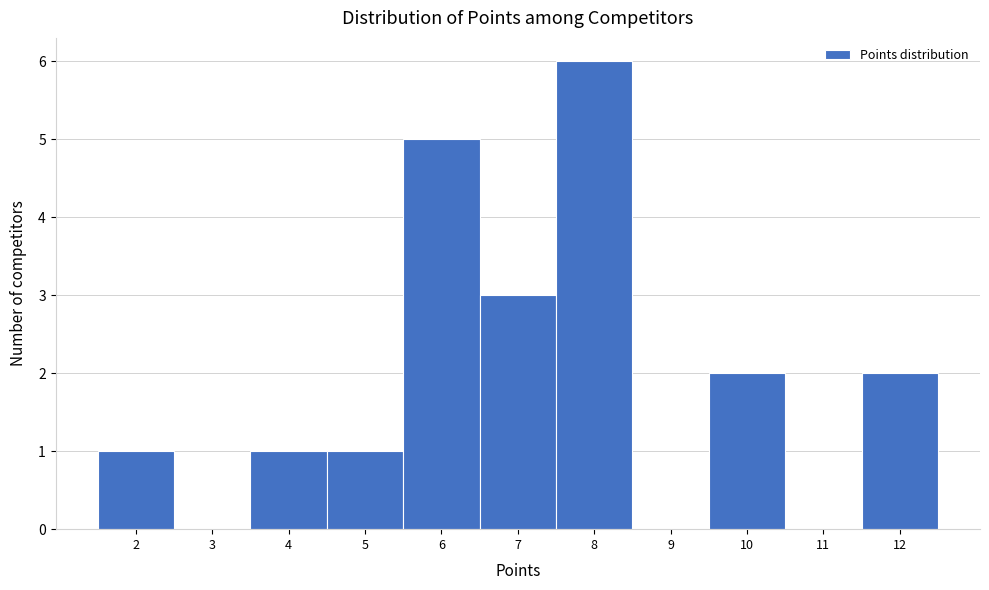

What is the height of the bar covering 6.5 to 7.5 on the x-axis? The values are not printed on the chart, so give them approximately, as read against the axis.

3